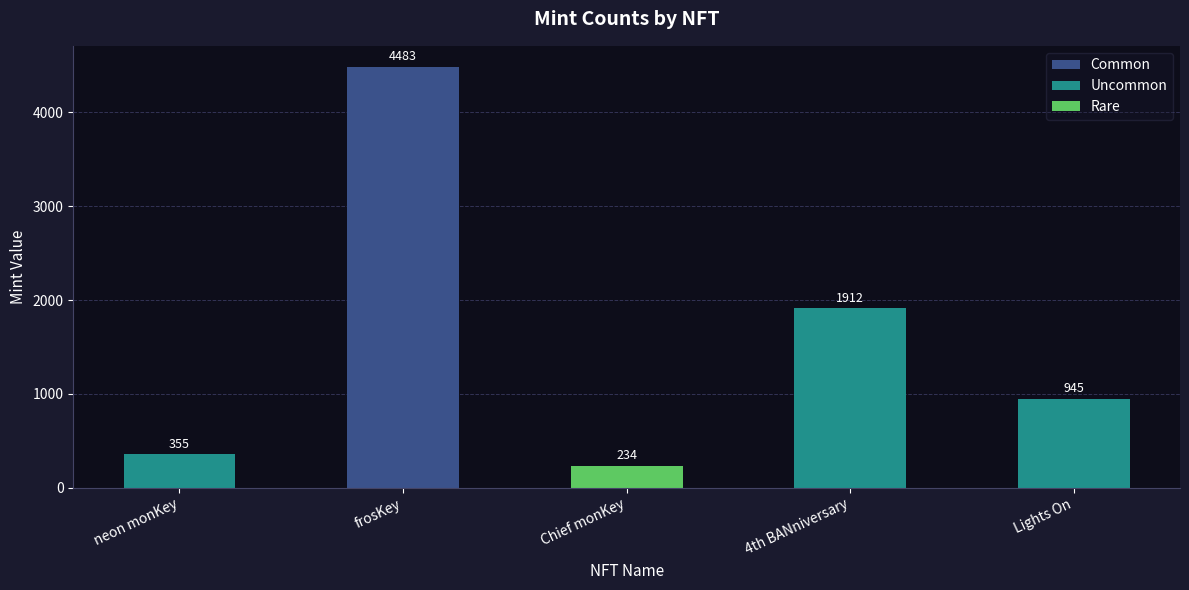

Reading left to right, what are all the values shown in this chart?

neon monKey=355	frosKey=4483	Chief monKey=234	4th BANniversary=1912	Lights On=945